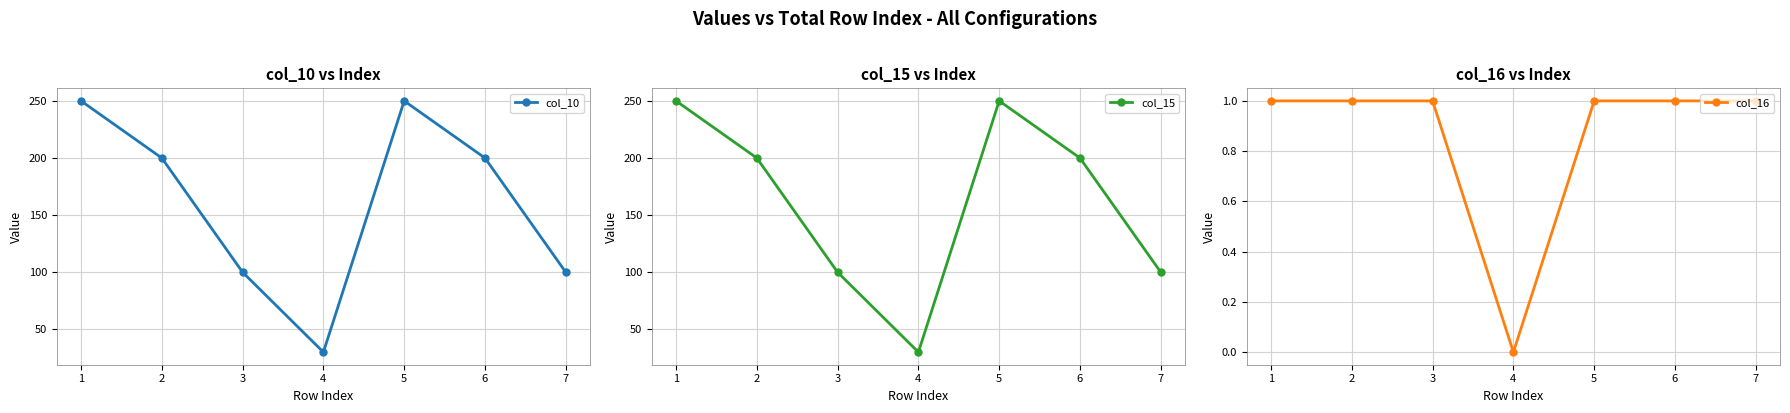

How many col_15 values are between 100 and 250?

6